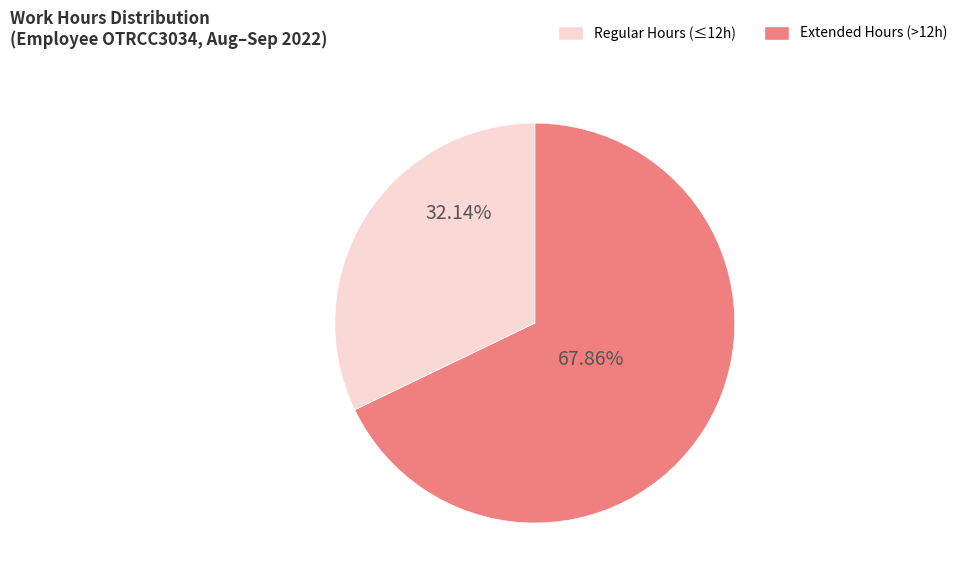

Does any single category account for the majority?

Yes